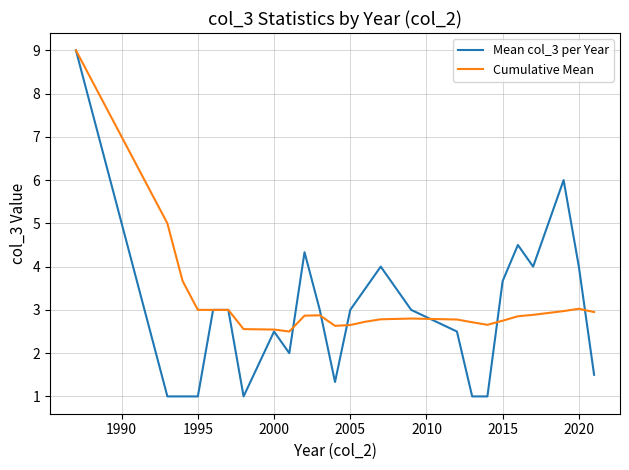

Which series has the largest range (max minus min)?

Mean col_3 per Year